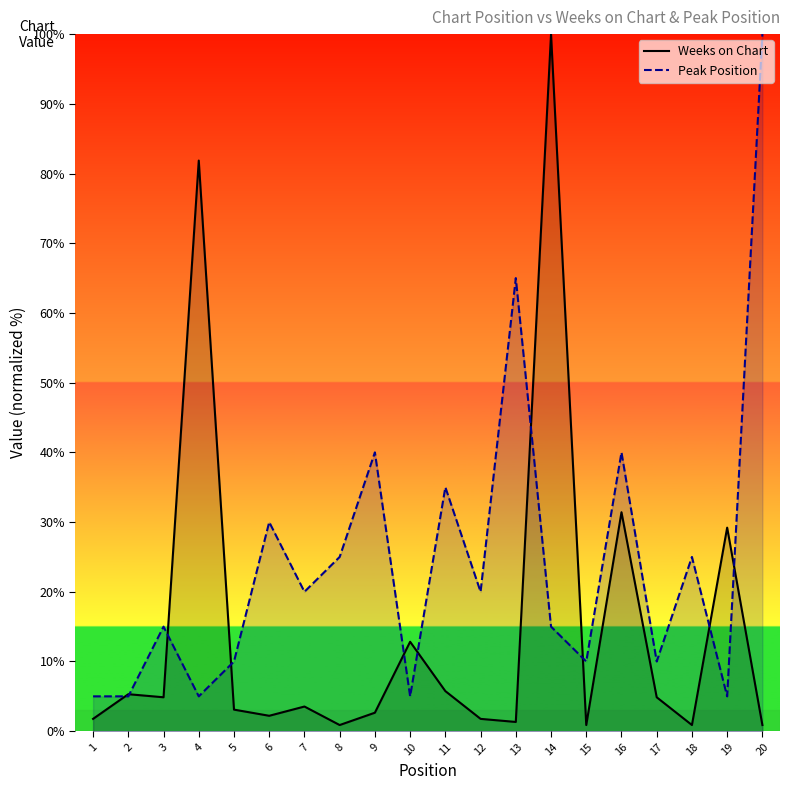

Reading left to right, list all the values displayed in this chart.

Weeks on Chart: 1=1.8	2=5.3	3=4.9	4=81.9	5=3.1	6=2.2	7=3.5	8=0.9	9=2.7	10=12.8	11=5.8	12=1.8	13=1.3	14=100.0	15=0.9	16=31.4	17=4.9	18=0.9	19=29.2	20=0.9
Peak Position: 1=5.0	2=5.0	3=15.0	4=5.0	5=10.0	6=30.0	7=20.0	8=25.0	9=40.0	10=5.0	11=35.0	12=20.0	13=65.0	14=15.0	15=10.0	16=40.0	17=10.0	18=25.0	19=5.0	20=100.0